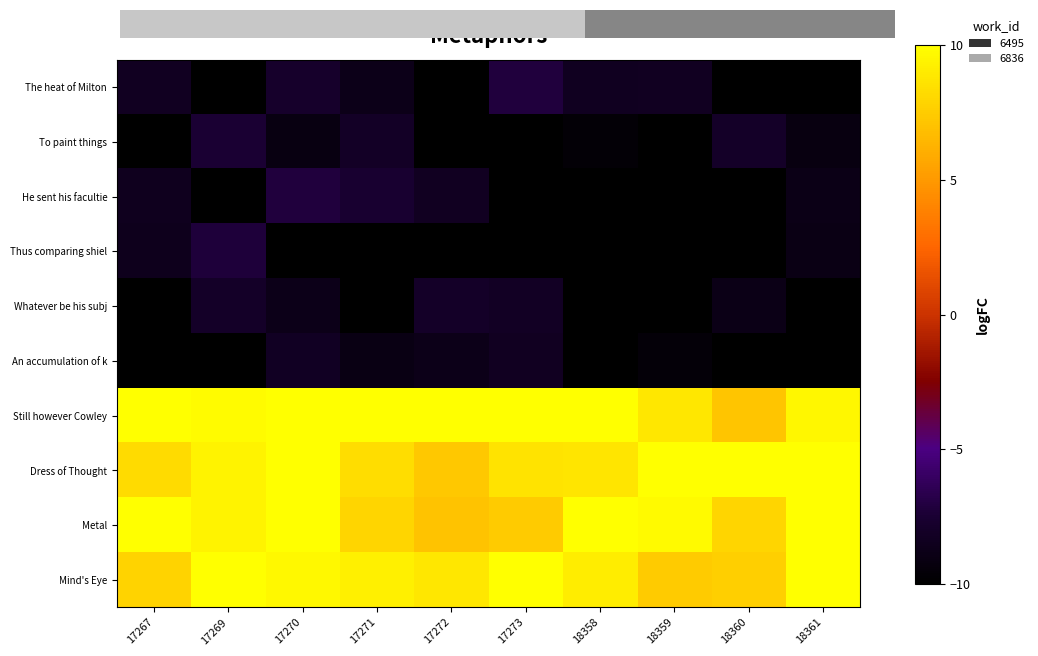

At which category is the sum across all series the highest?

18361